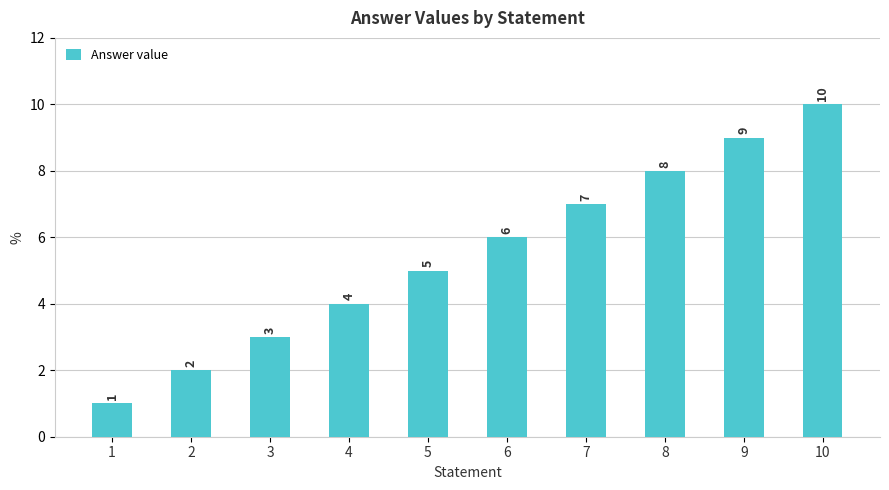

Does the chart contain stacked bars?

No